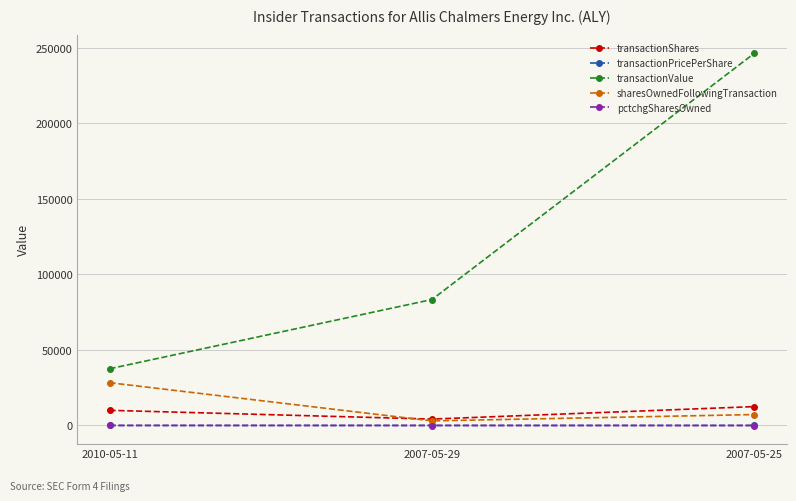

What is the maximum value for transactionShares?

12467.0